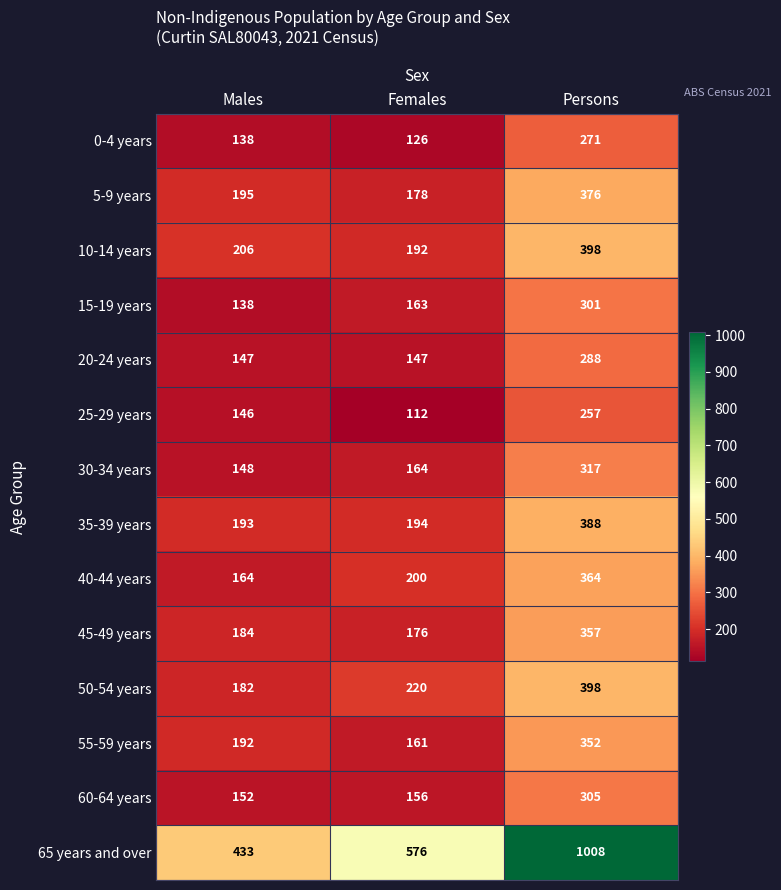

Rank the series at Females from lowest to highest value.

25-29 years, 0-4 years, 20-24 years, 60-64 years, 55-59 years, 15-19 years, 30-34 years, 45-49 years, 5-9 years, 10-14 years, 35-39 years, 40-44 years, 50-54 years, 65 years and over